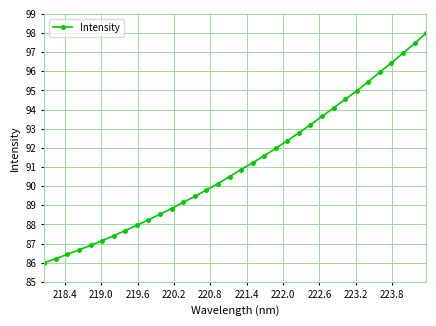

What is the value of the 7th point from the left?

87.4